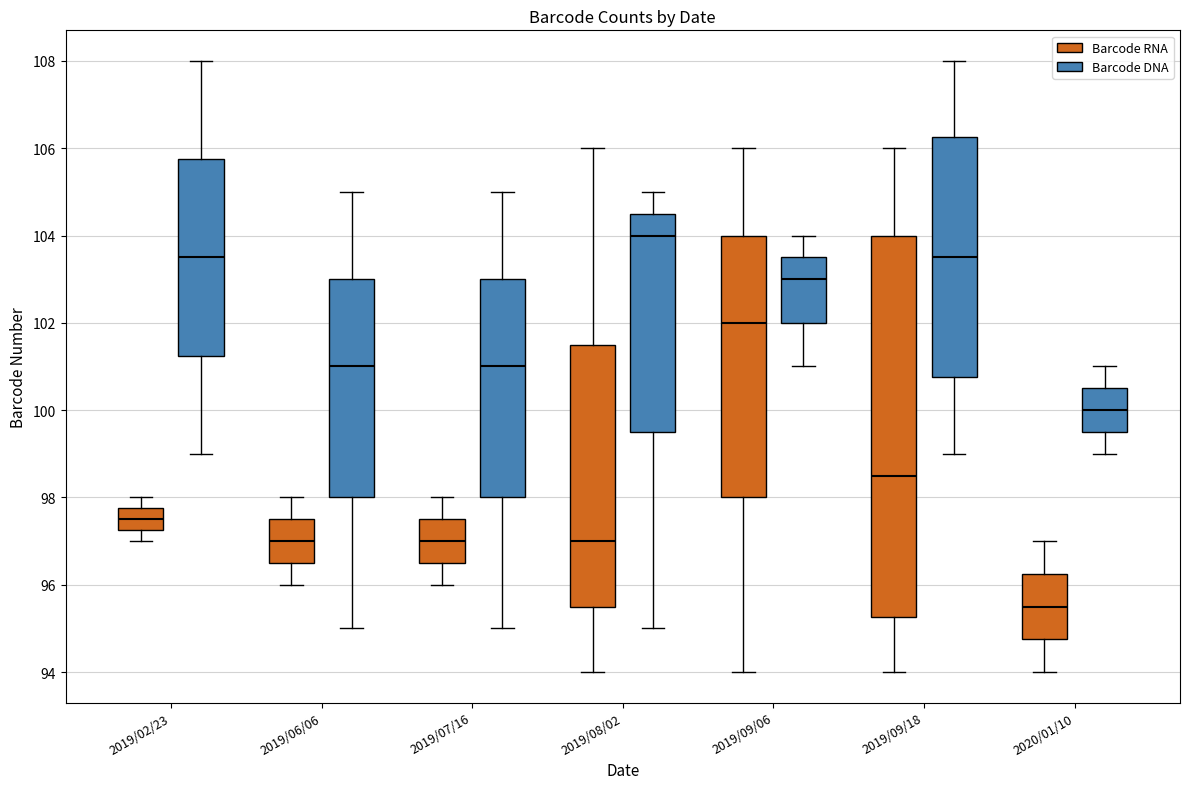

Reading left to right, transcribe this box plot: for each box, give where its median line is, the range the box spans, and where its two whiskers end, as read against the y-axis. The values are not printed on the chart, so give them approximately, as read against the axis.

2019/02/23 (Barcode RNA): median 97.6, box 97.2 to 97.8, whiskers 97.0 to 98.0
2019/02/23 (Barcode DNA): median 103.6, box 101.2 to 105.8, whiskers 99.0 to 108.0
2019/06/06 (Barcode RNA): median 97.0, box 96.6 to 97.6, whiskers 96.0 to 98.0
2019/06/06 (Barcode DNA): median 101.0, box 98.0 to 103.0, whiskers 95.0 to 105.0
2019/07/16 (Barcode RNA): median 97.0, box 96.6 to 97.6, whiskers 96.0 to 98.0
2019/07/16 (Barcode DNA): median 101.0, box 98.0 to 103.0, whiskers 95.0 to 105.0
2019/08/02 (Barcode RNA): median 97.0, box 95.6 to 101.6, whiskers 94.0 to 106.0
2019/08/02 (Barcode DNA): median 104.0, box 99.6 to 104.6, whiskers 95.0 to 105.0
2019/09/06 (Barcode RNA): median 102.0, box 98.0 to 104.0, whiskers 94.0 to 106.0
2019/09/06 (Barcode DNA): median 103.0, box 102.0 to 103.6, whiskers 101.0 to 104.0
2019/09/18 (Barcode RNA): median 98.6, box 95.2 to 104.0, whiskers 94.0 to 106.0
2019/09/18 (Barcode DNA): median 103.6, box 100.8 to 106.2, whiskers 99.0 to 108.0
2020/01/10 (Barcode RNA): median 95.6, box 94.8 to 96.2, whiskers 94.0 to 97.0
2020/01/10 (Barcode DNA): median 100.0, box 99.6 to 100.6, whiskers 99.0 to 101.0